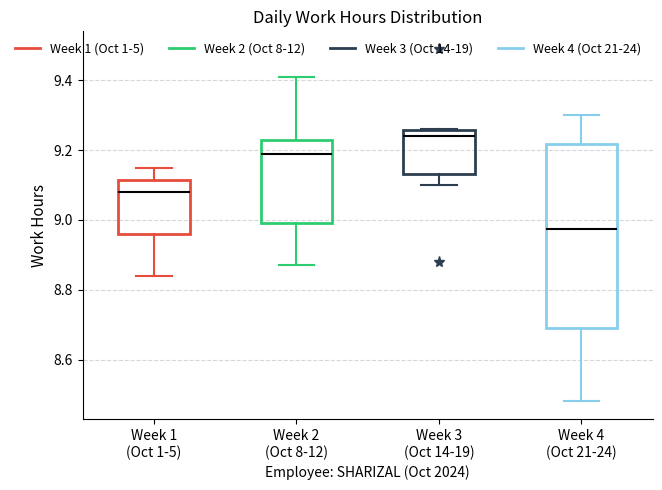

Which box's median line is the lowest?

Week 4 (Oct 21-24)